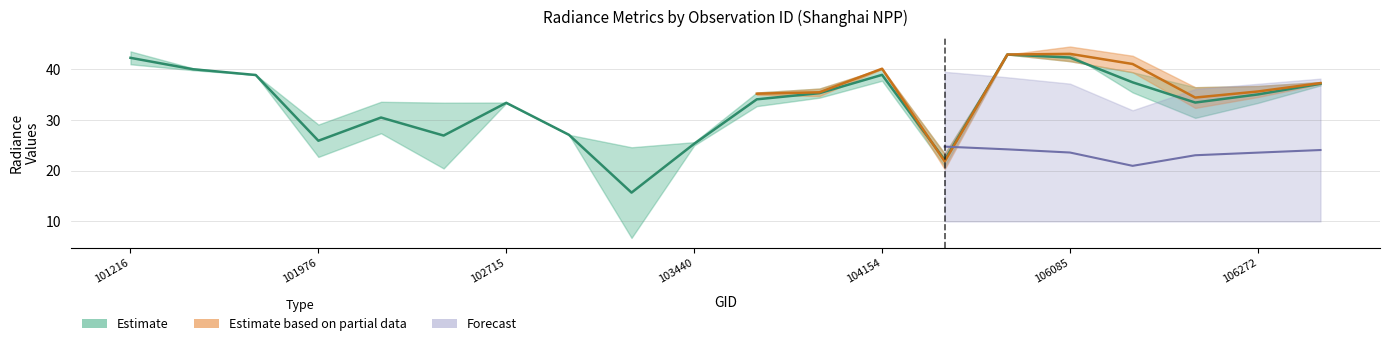

At which label does dnbrad reach its minimum?

103201